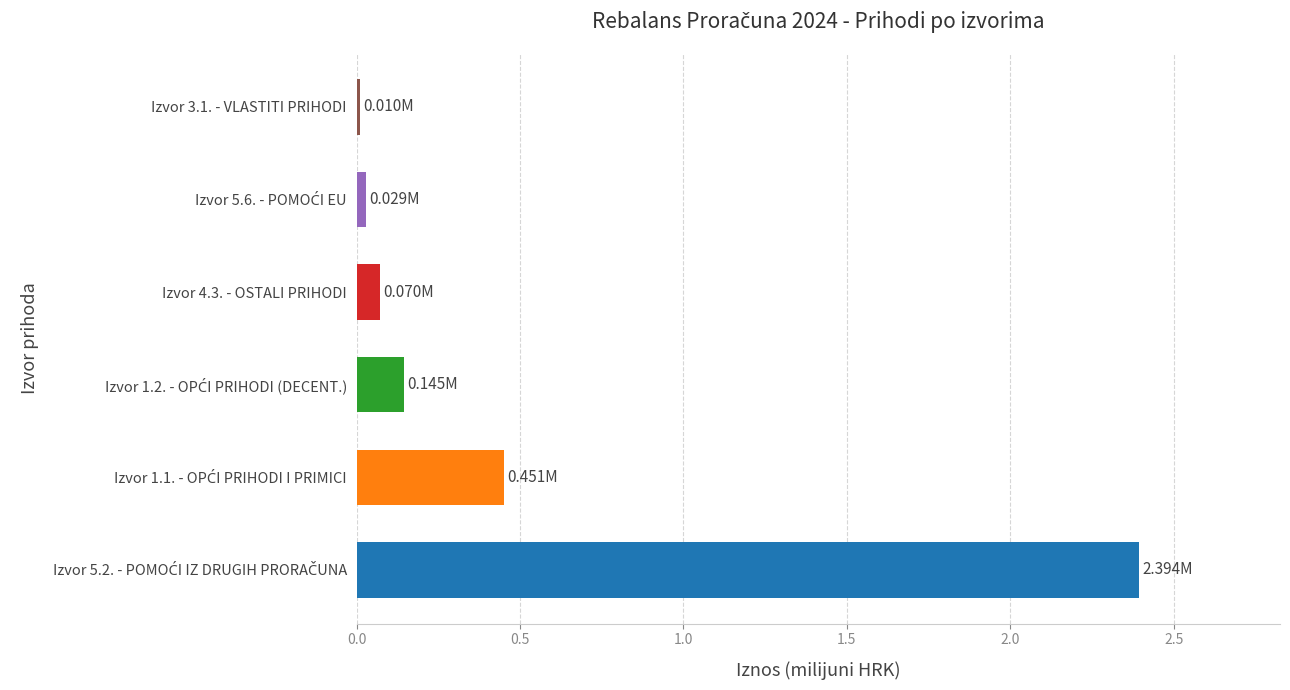

What is the sum of all values?

3.1